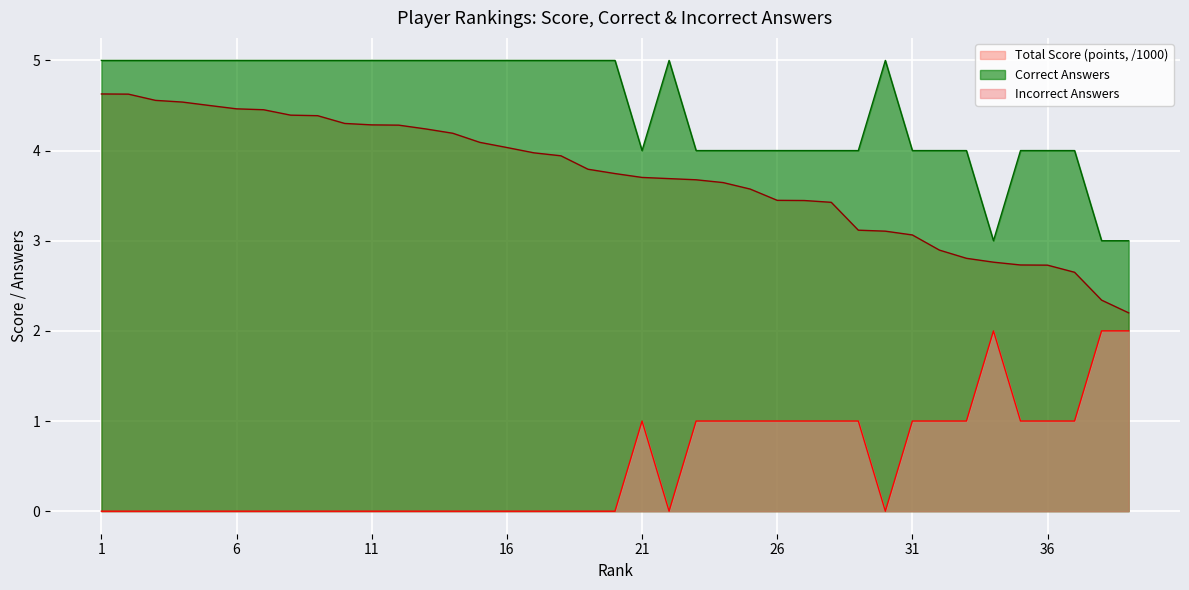

What is the average value of the Correct Answers series?

4.5